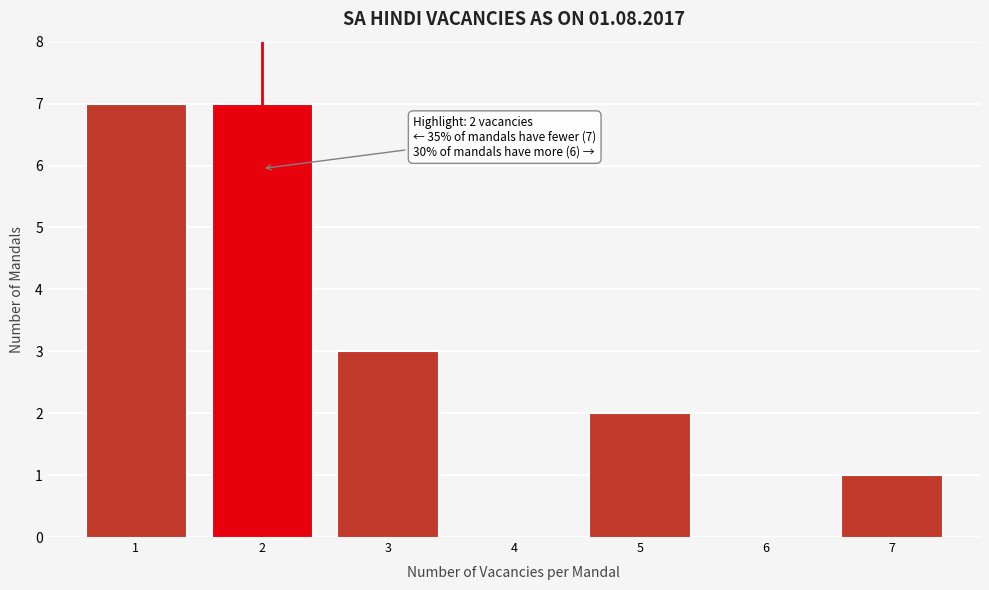

Reading right to left, list all the values displayed in this chart.

7=1	6=0	5=2	4=0	3=3	2=7	1=7